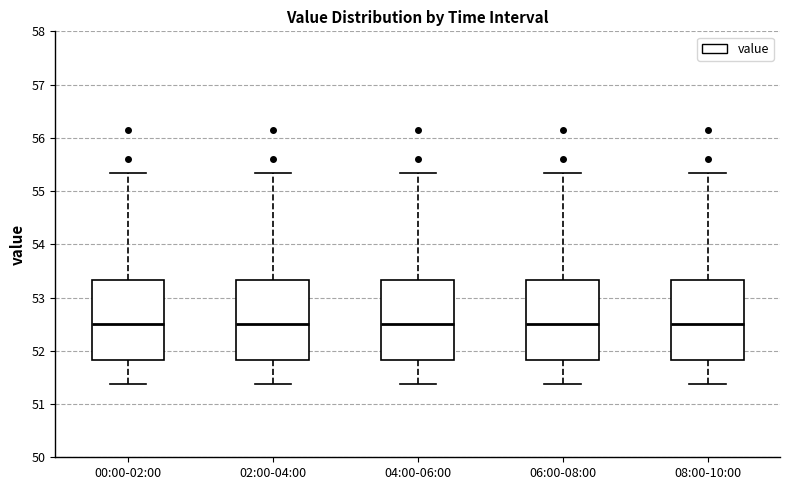

Reading left to right, read every box against the y-axis: the position of its median line, the range the box covers, and the ends of its whiskers. The values are not printed on the chart, so give them approximately, as read against the axis.

00:00-02:00: median 52.5, box 51.8 to 53.3, whiskers 51.4 to 55.3
02:00-04:00: median 52.5, box 51.8 to 53.3, whiskers 51.4 to 55.3
04:00-06:00: median 52.5, box 51.8 to 53.3, whiskers 51.4 to 55.3
06:00-08:00: median 52.5, box 51.8 to 53.3, whiskers 51.4 to 55.3
08:00-10:00: median 52.5, box 51.8 to 53.3, whiskers 51.4 to 55.3